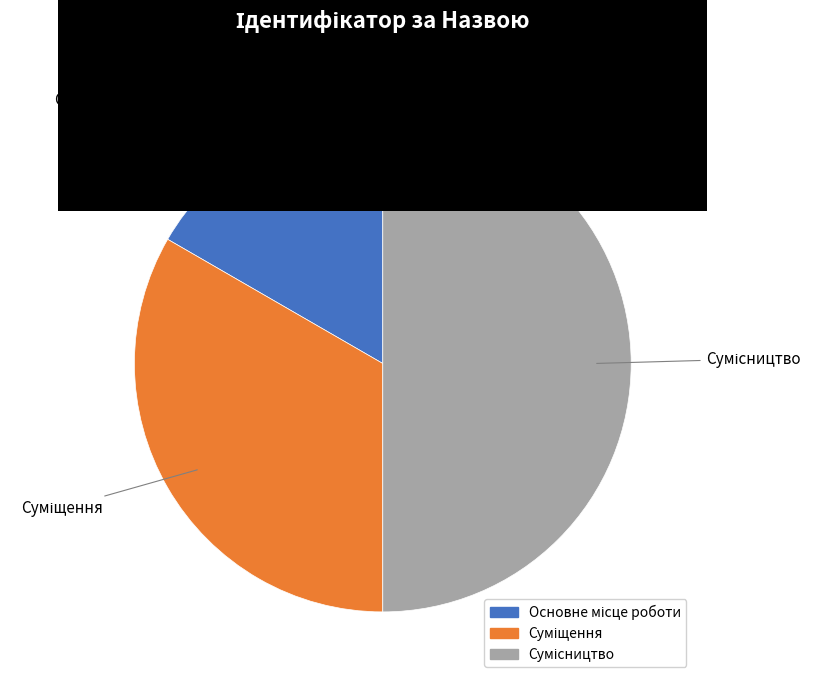

What percentage is NOT represented by Суміщення?

66.7%